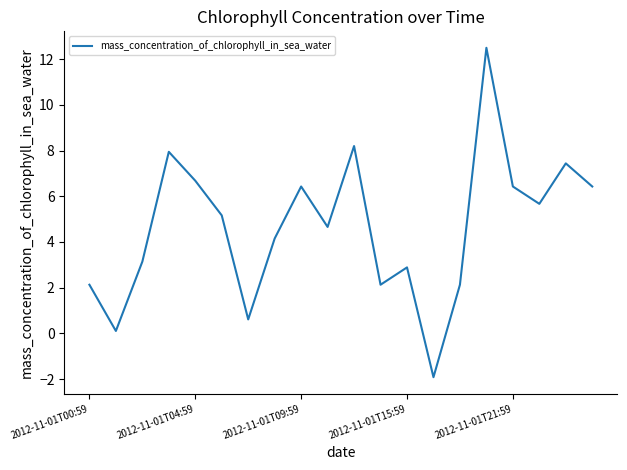

What is the maximum value shown in the chart?

12.5